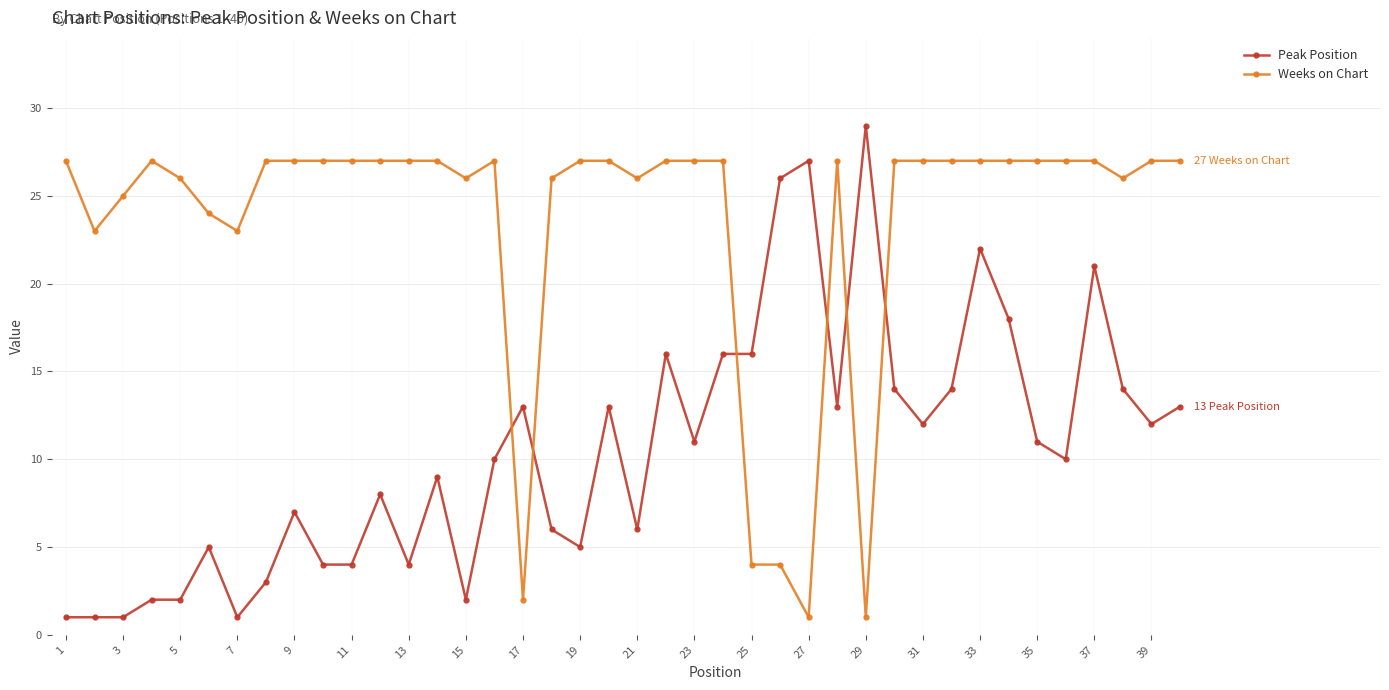

Rank the series by their maximum value, from highest to lowest.

Peak Position, Weeks on Chart